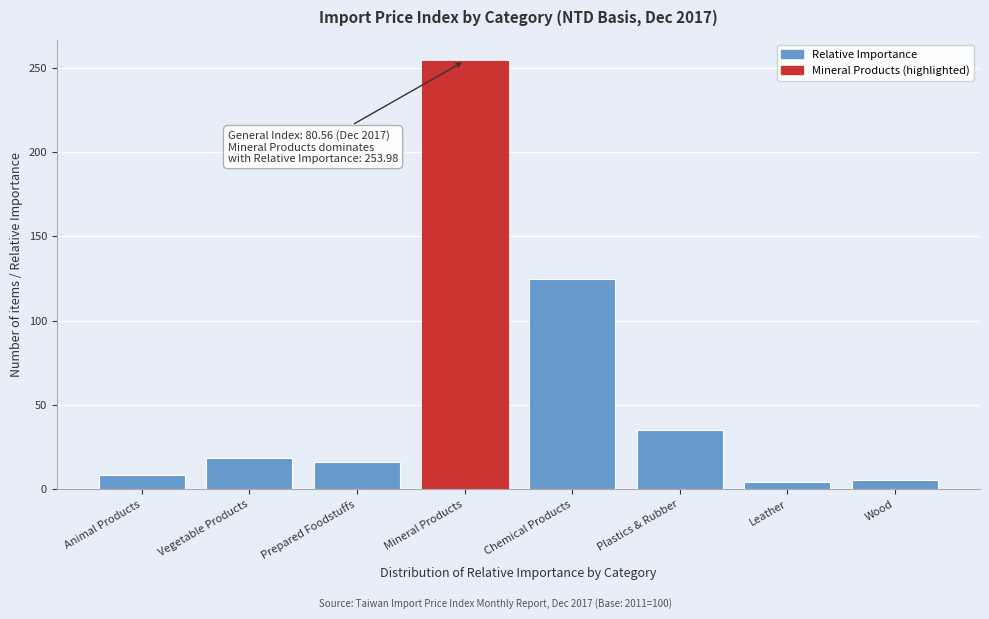

What value does the data have at Animal Products?

8.7